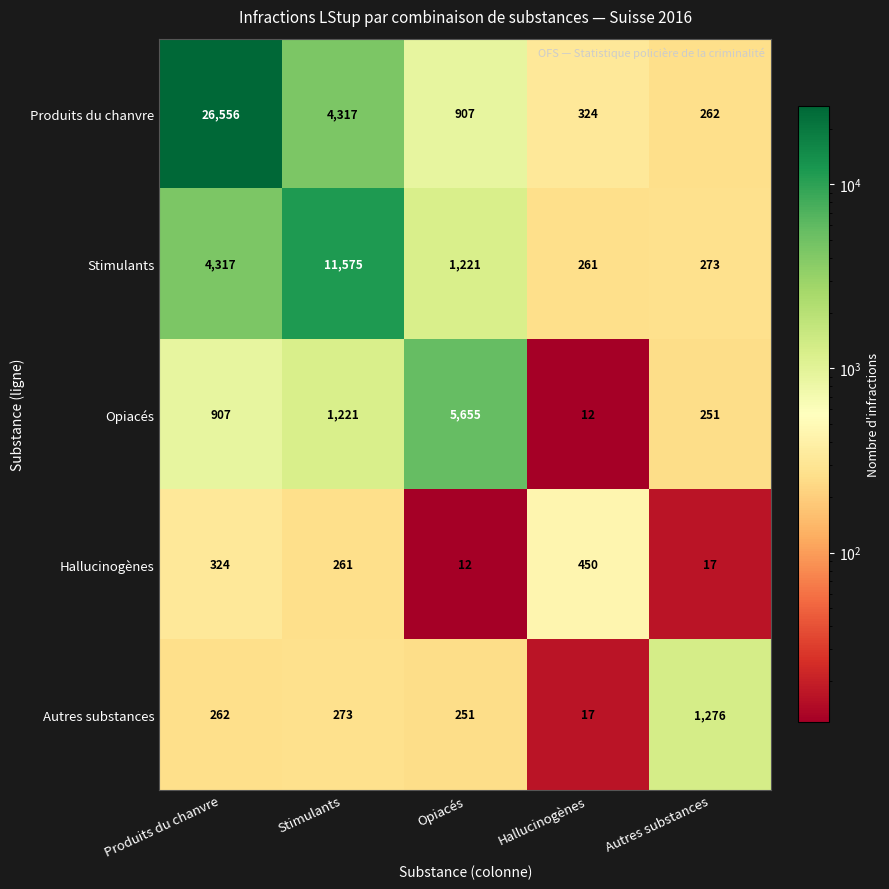

What is the difference between the maximum and minimum values in the Produits du chanvre series?

26294